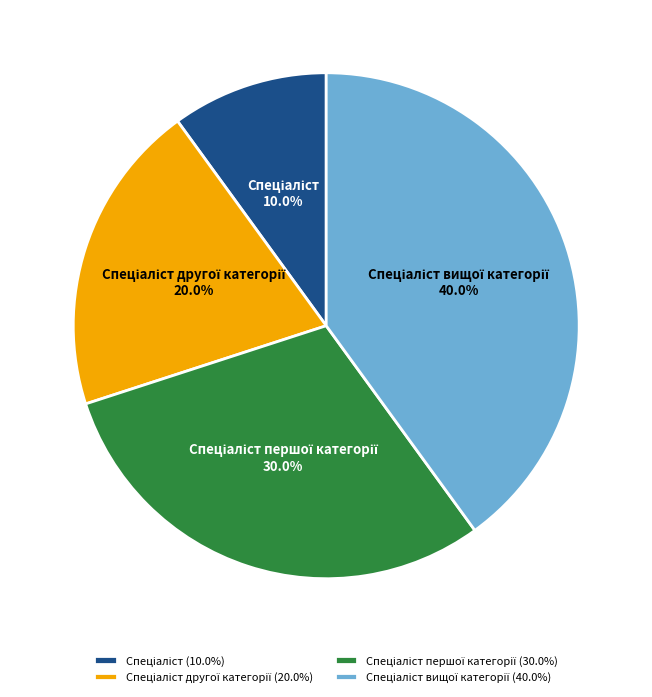

Is there any slice that represents more than half of the pie?

No